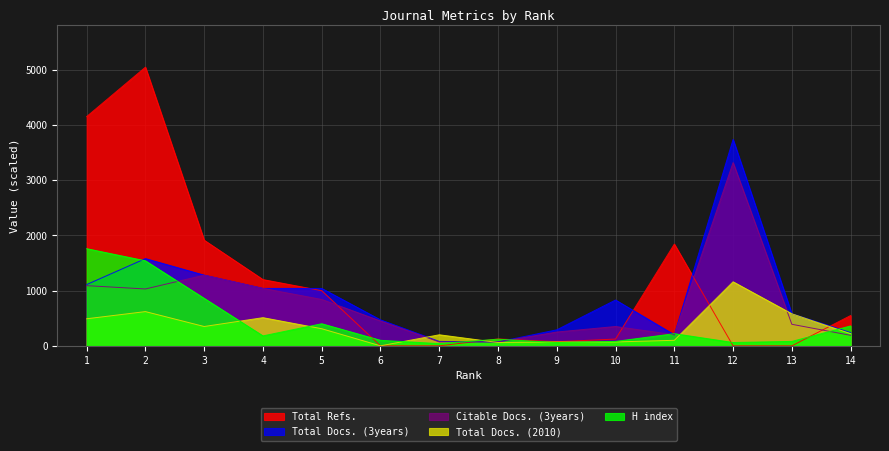

Where is H index nearest to the value 900?

3